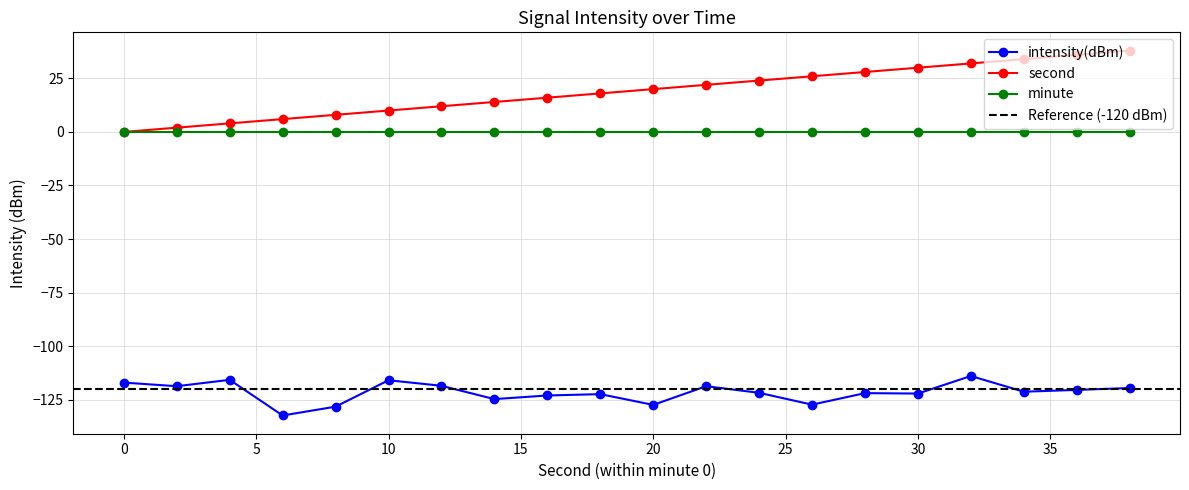

Is it true that intensity(dBm) equals -65.2 at 22?

False